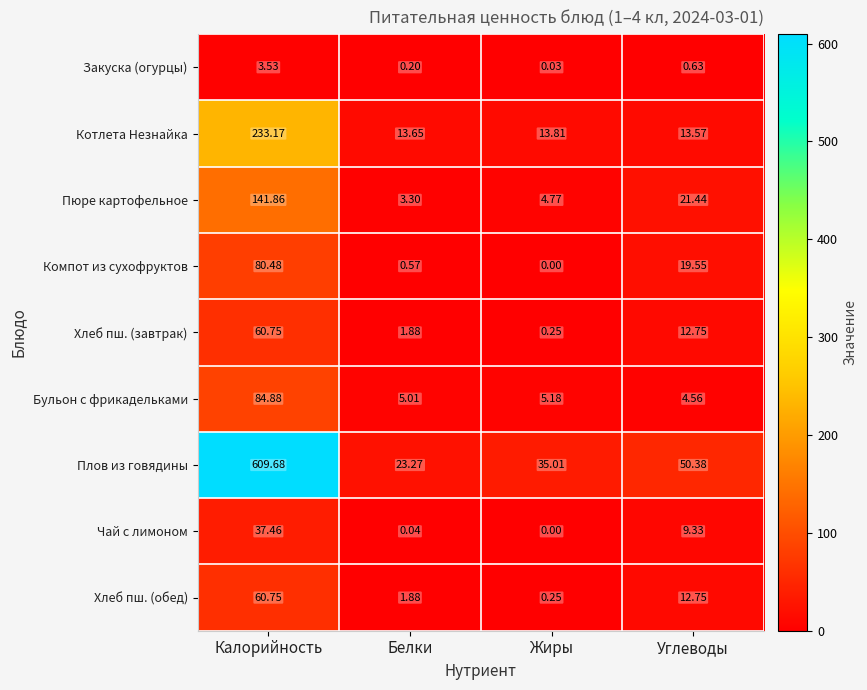

Is the value of Бульон с фрикадельками at Калорийность greater than the value of Чай с лимоном at Калорийность?

Yes